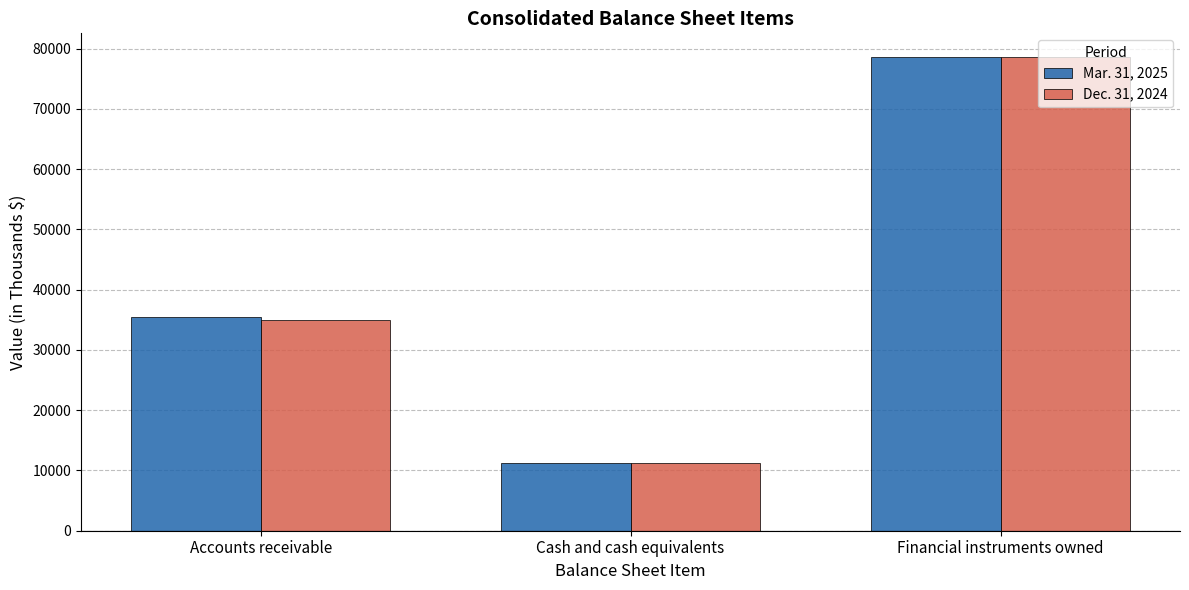

At which category is the sum across all series the highest?

Financial instruments owned